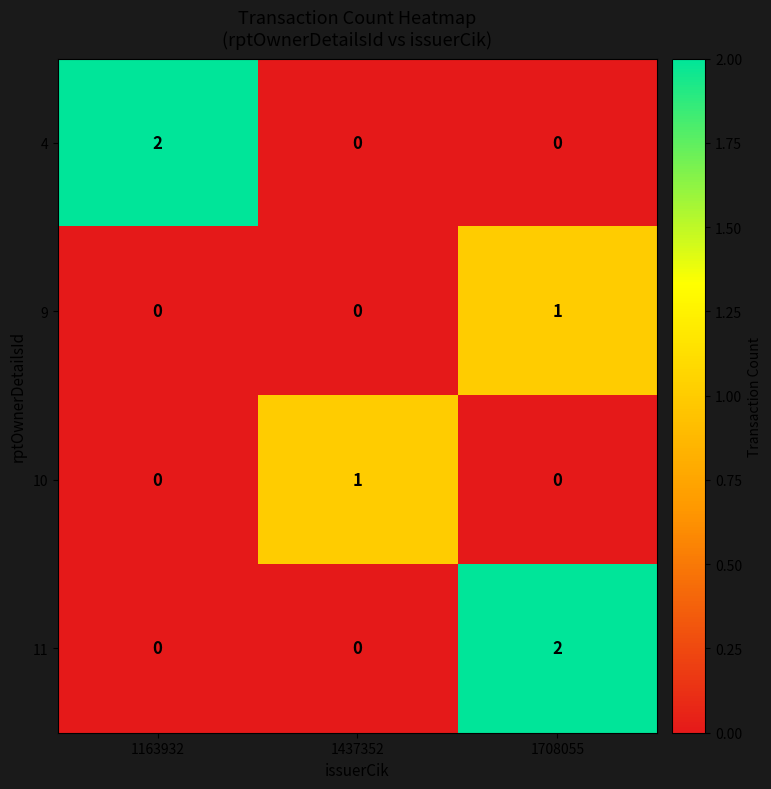

At which category is the sum across all series the highest?

1708055